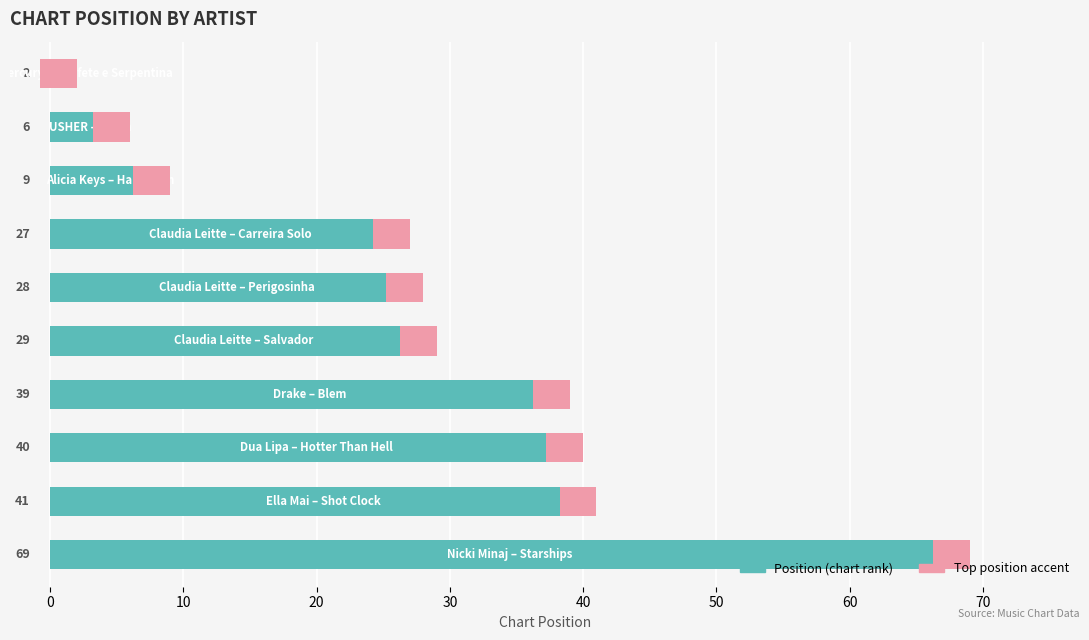

What is the average value?

29